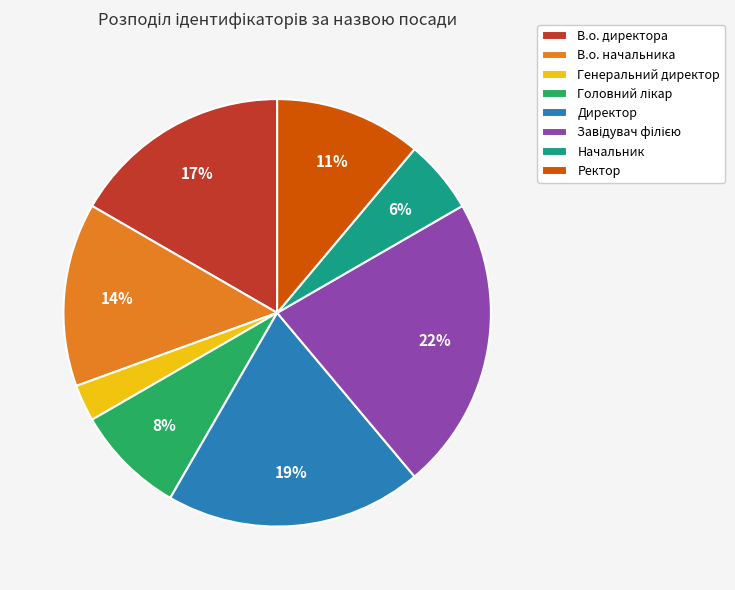

To the nearest percent, what is the average slice percentage?

12%